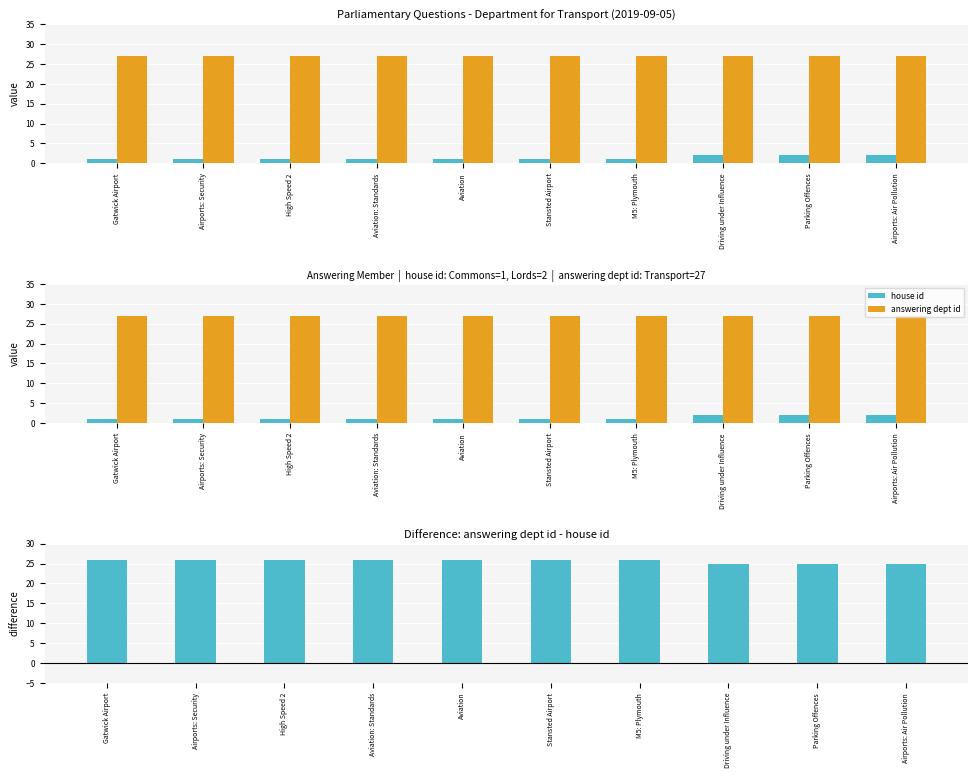

What is the label of the 8th bar from the right?

High Speed 2